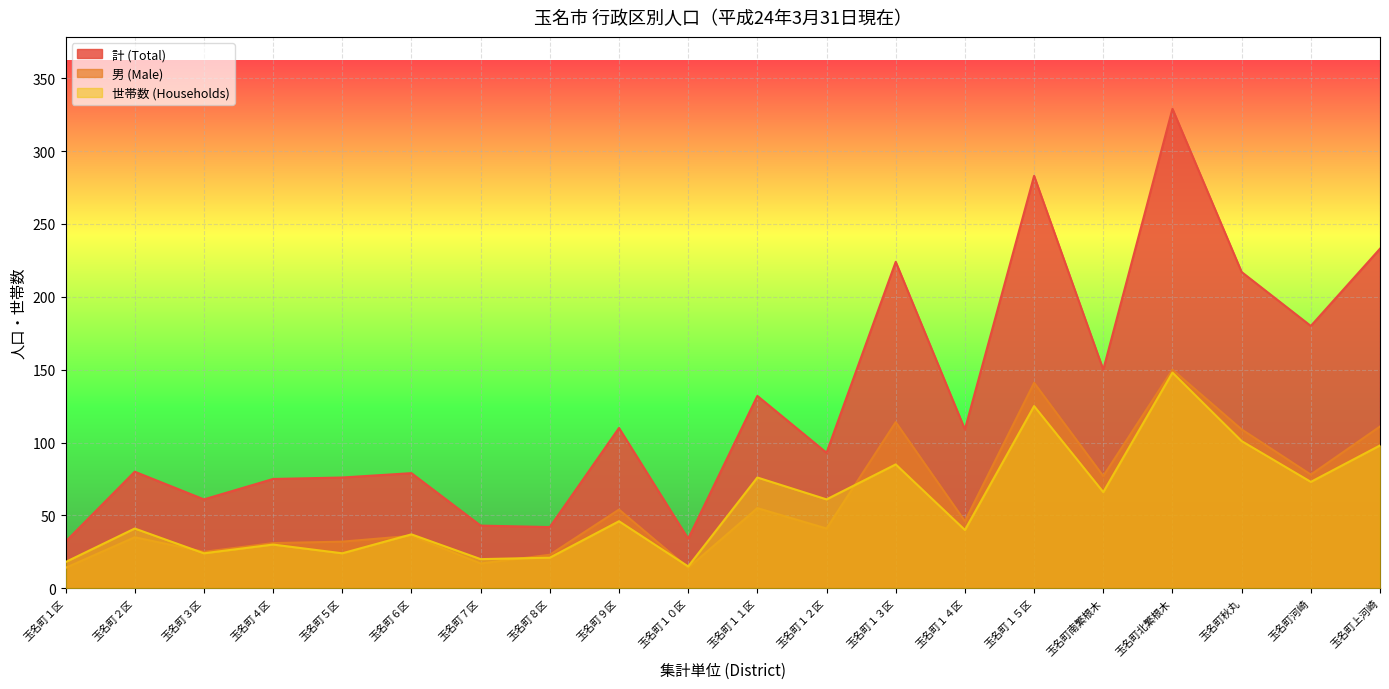

Reading left to right, list all the values displayed in this chart.

計 (Total): 玉名町１区=32	玉名町２区=80	玉名町３区=61	玉名町４区=75	玉名町５区=76	玉名町６区=79	玉名町７区=43	玉名町８区=42	玉名町９区=110	玉名町１０区=34	玉名町１１区=132	玉名町１２区=93	玉名町１３区=224	玉名町１４区=109	玉名町１５区=283	玉名町南繁根木=150	玉名町北繁根木=329	玉名町秋丸=217	玉名町河崎=180	玉名町上河崎=233
男 (Male): 玉名町１区=14	玉名町２区=35	玉名町３区=25	玉名町４区=31	玉名町５区=32	玉名町６区=36	玉名町７区=17	玉名町８区=23	玉名町９区=54	玉名町１０区=14	玉名町１１区=55	玉名町１２区=41	玉名町１３区=114	玉名町１４区=46	玉名町１５区=141	玉名町南繁根木=77	玉名町北繁根木=150	玉名町秋丸=109	玉名町河崎=78	玉名町上河崎=111
世帯数 (Households): 玉名町１区=18	玉名町２区=41	玉名町３区=24	玉名町４区=30	玉名町５区=24	玉名町６区=37	玉名町７区=20	玉名町８区=21	玉名町９区=46	玉名町１０区=15	玉名町１１区=76	玉名町１２区=61	玉名町１３区=85	玉名町１４区=40	玉名町１５区=125	玉名町南繁根木=66	玉名町北繁根木=148	玉名町秋丸=101	玉名町河崎=73	玉名町上河崎=98